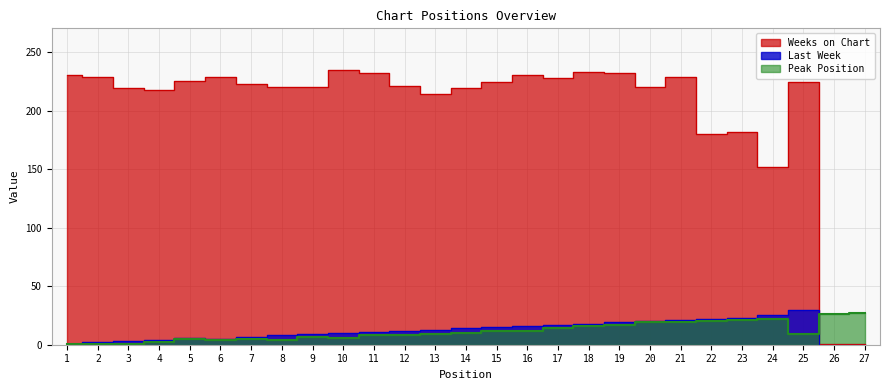

List the series in order of their peak value, highest first.

Weeks on Chart, Last Week, Peak Position